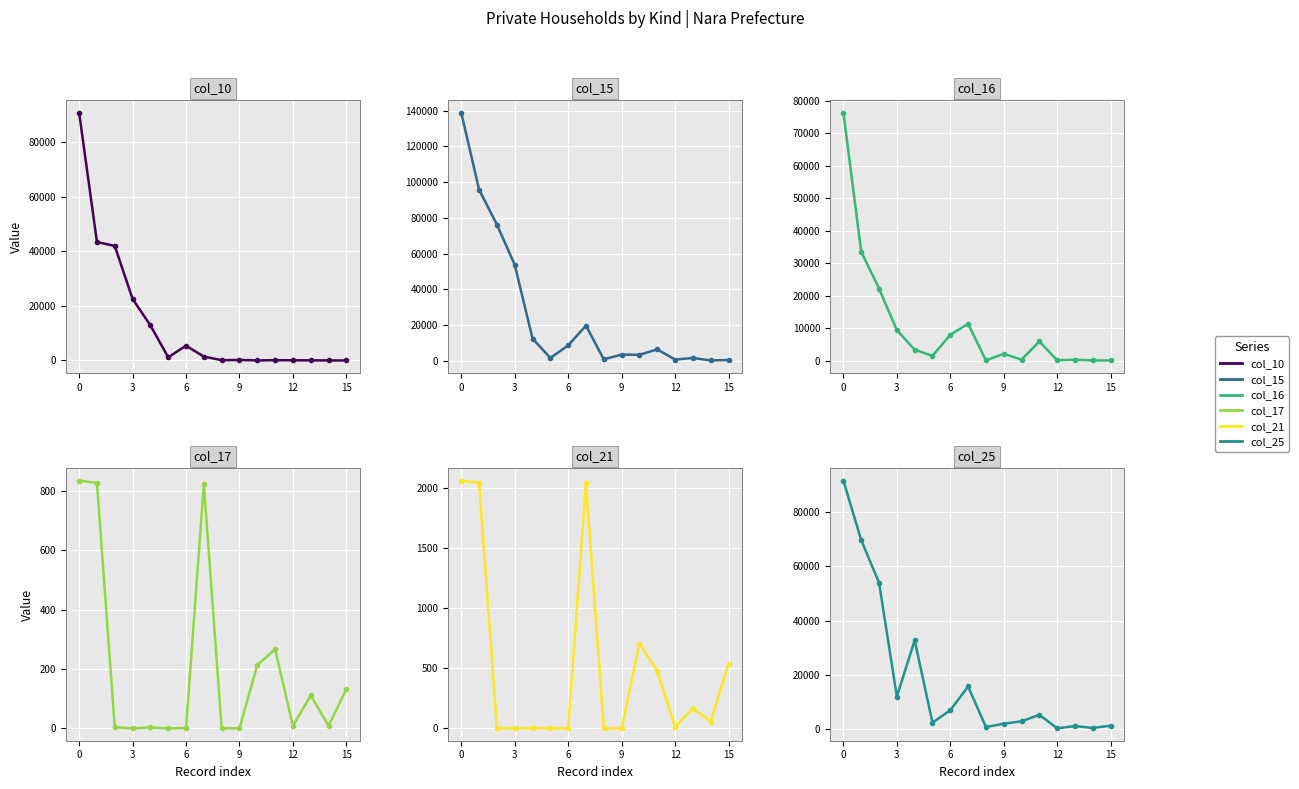

What are all the series names shown in the legend?

col_10, col_15, col_16, col_17, col_21, col_25